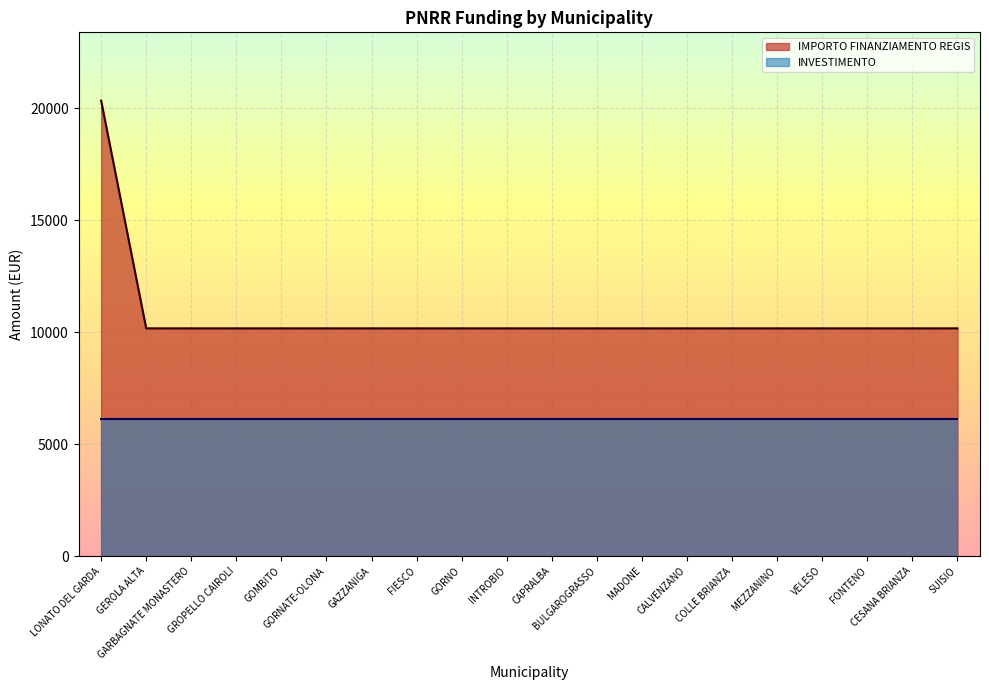

Which category has the lowest value across all series?

GEROLA ALTA